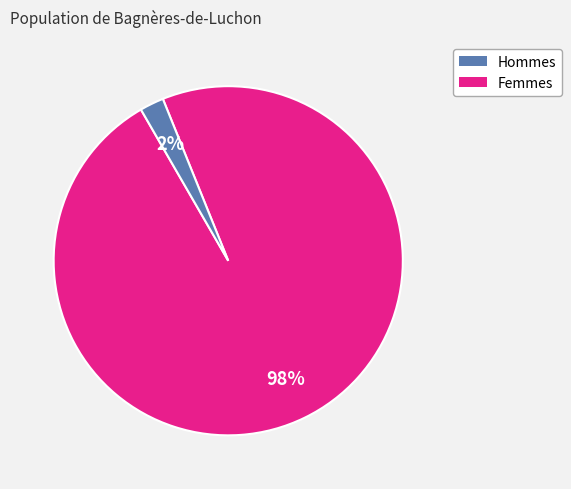

Is there any slice that represents more than half of the pie?

Yes